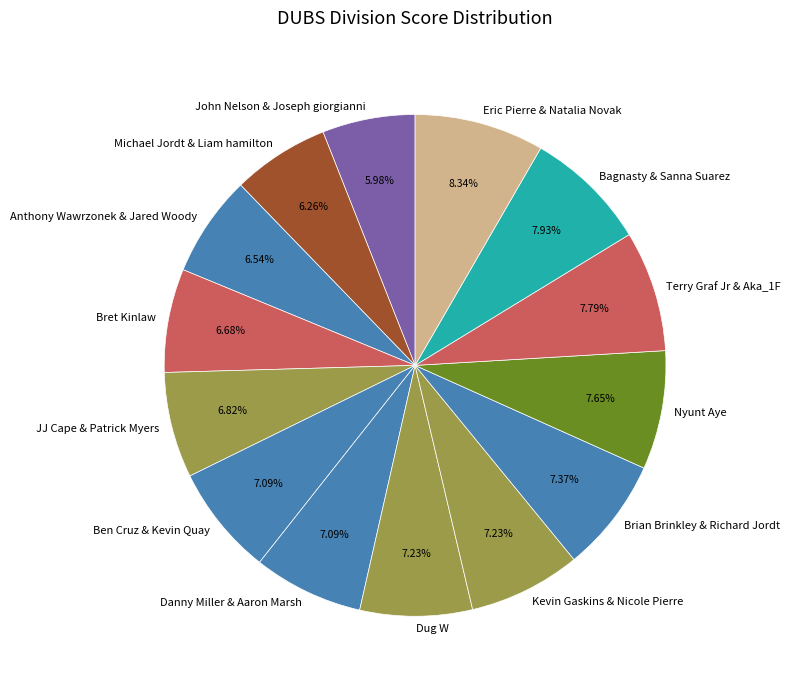

To the nearest percent, what portion does Eric Pierre & Natalia Novak represent?

8%